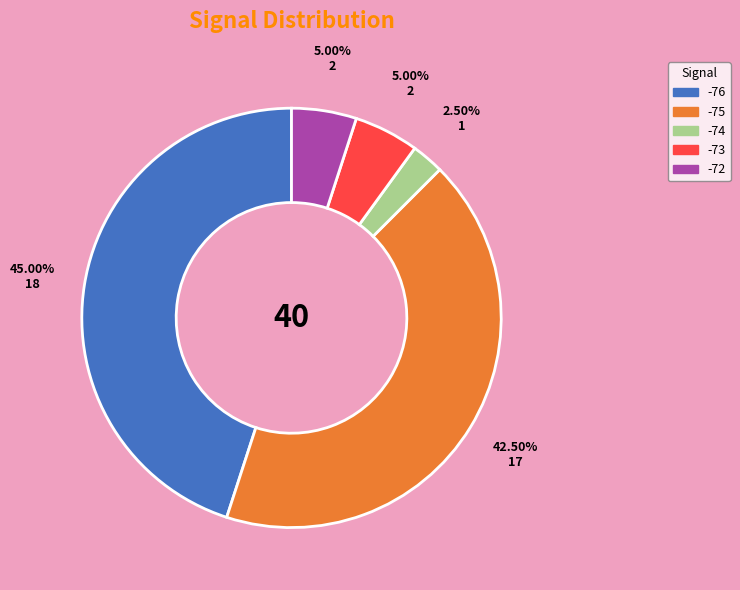

Approximately how many times larger is the value at -75 compared to -73?

8.5